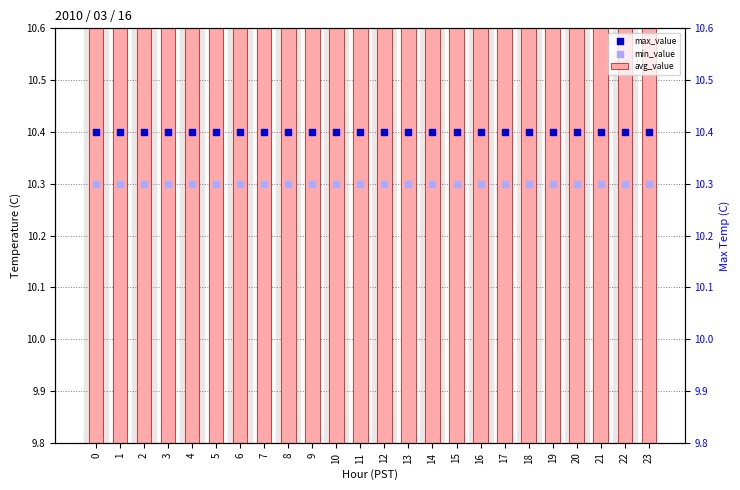

Which series reaches the minimum Y coordinate?

avg_value